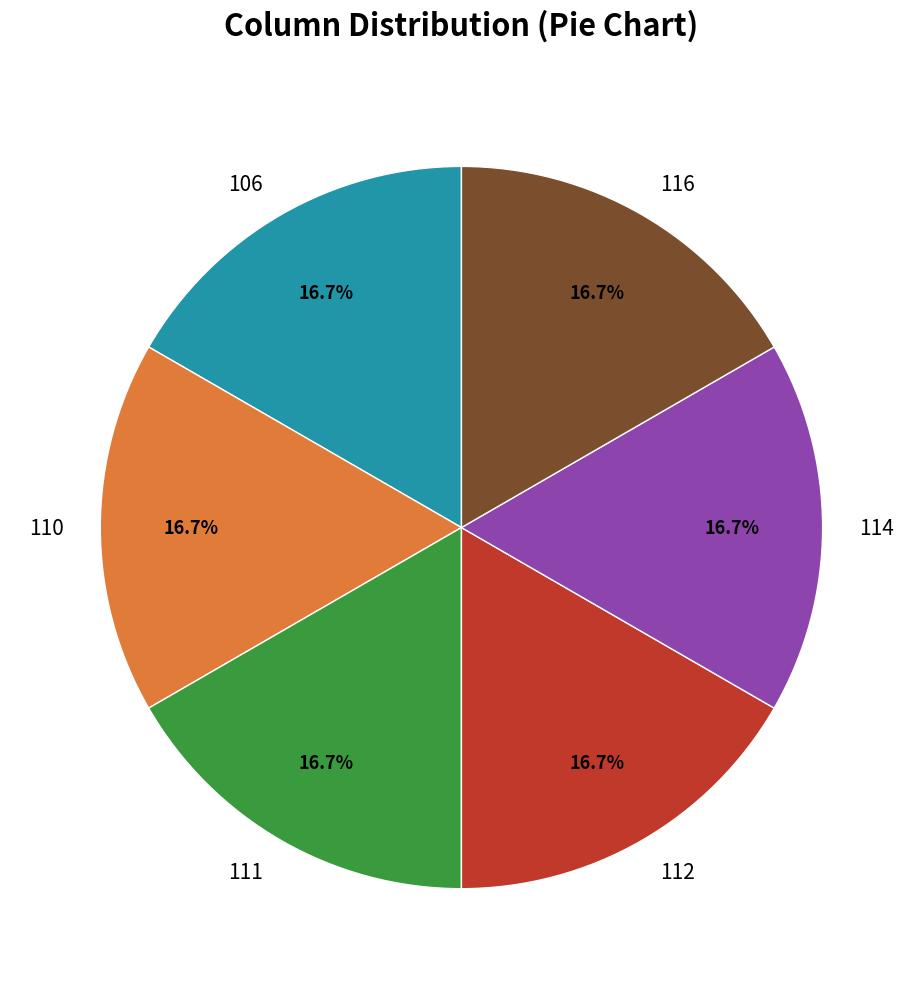

How many slices are in this pie chart?

6